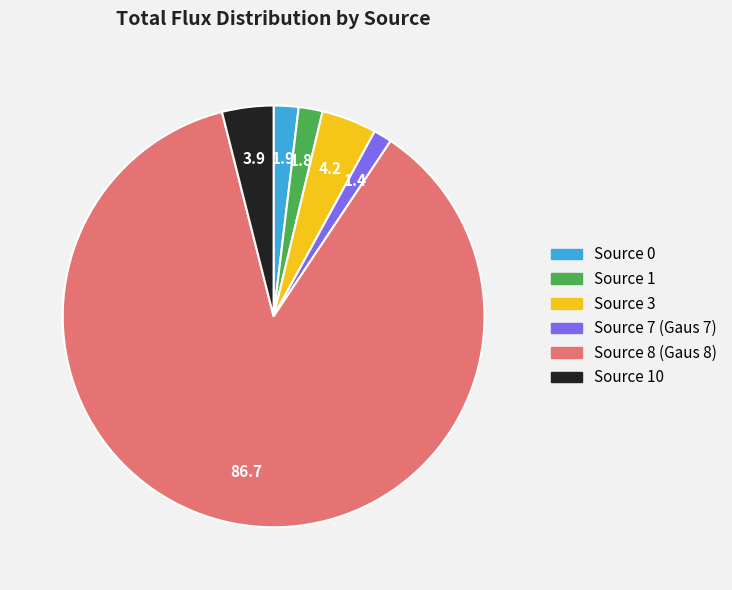

Is there a majority slice in this chart?

Yes